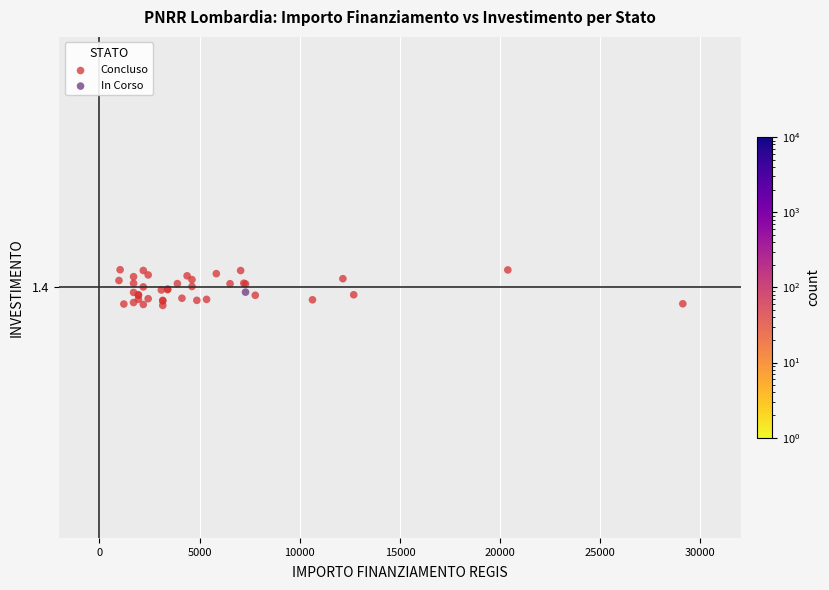

What are all the series names shown in the legend?

In Corso, Concluso